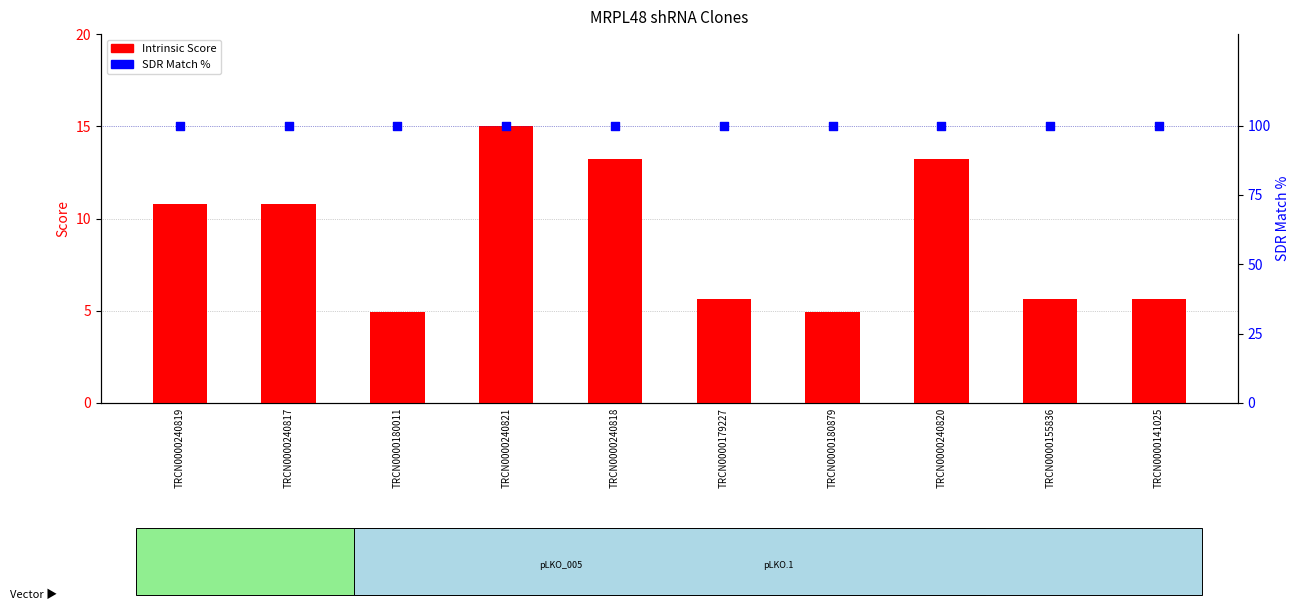

At which category is the sum across all series the highest?

TRCN0000240821